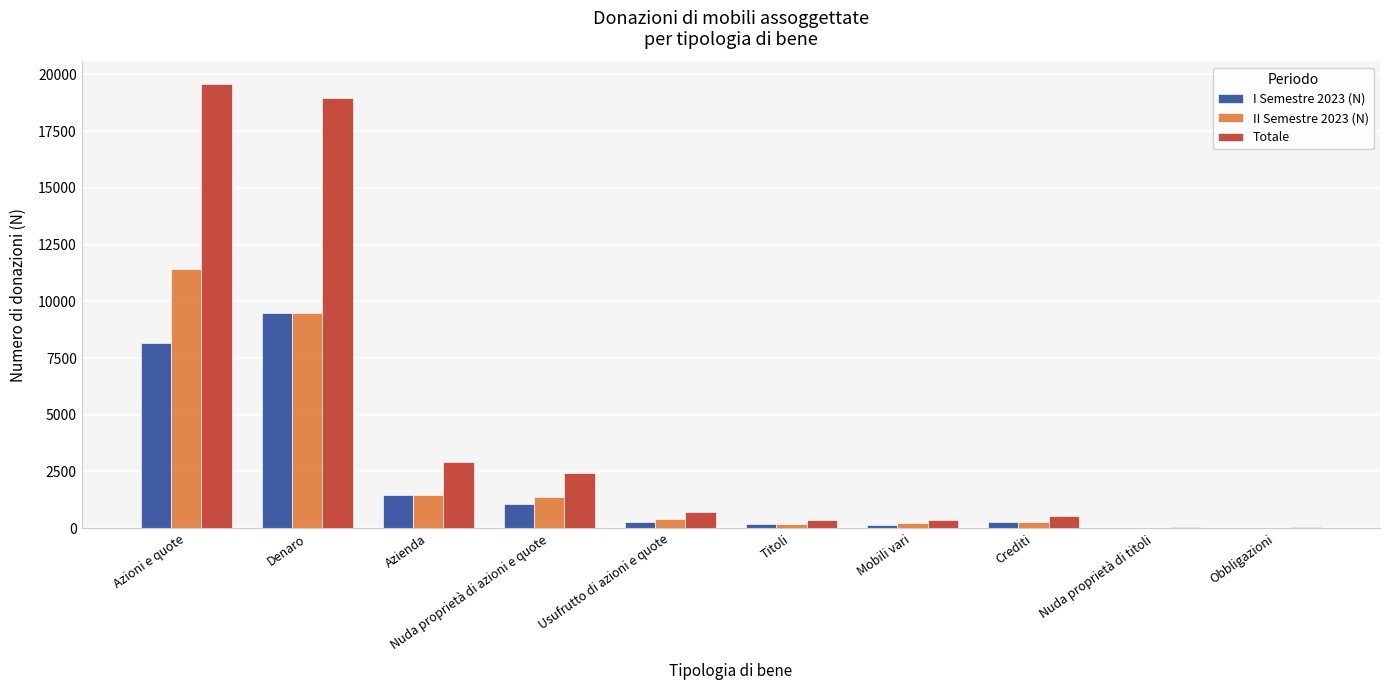

Is the value of II Semestre 2023 (N) at Azienda greater than the value of I Semestre 2023 (N) at Azioni e quote?

No